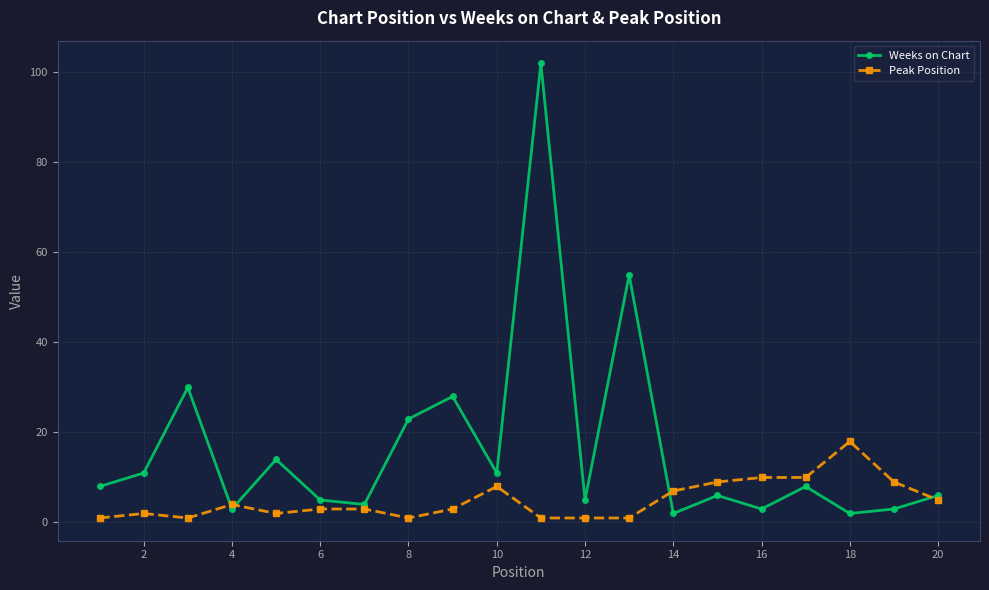

What is the maximum value for Weeks on Chart?

102